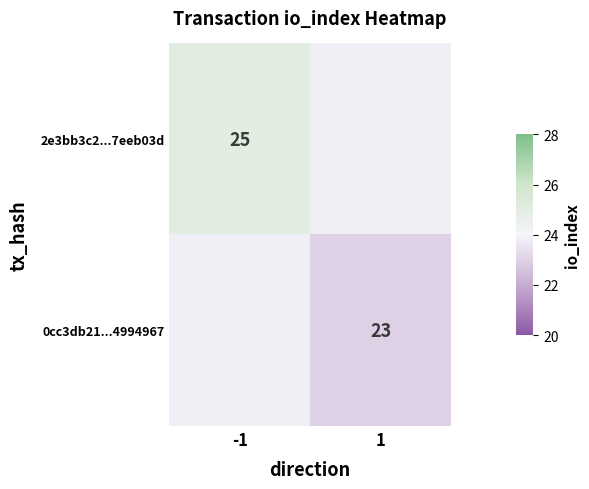

Count the number of categories in the chart.

2